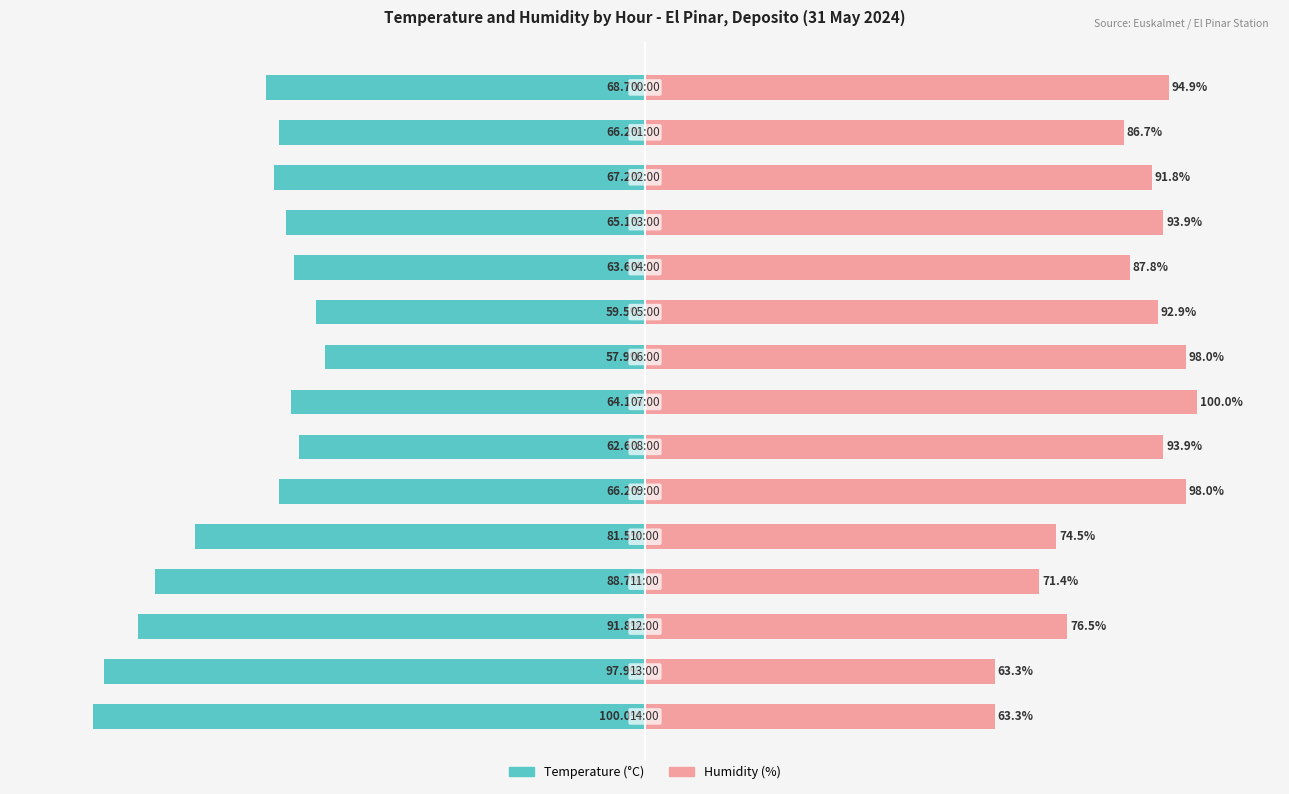

What is the approximate value of Humidity (%) at 50?

74.5